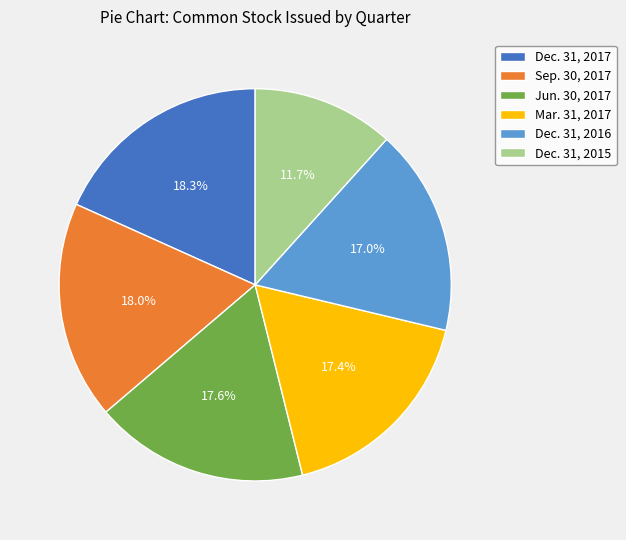

True or false: Dec. 31, 2017 accounts for 18% of the total.

True